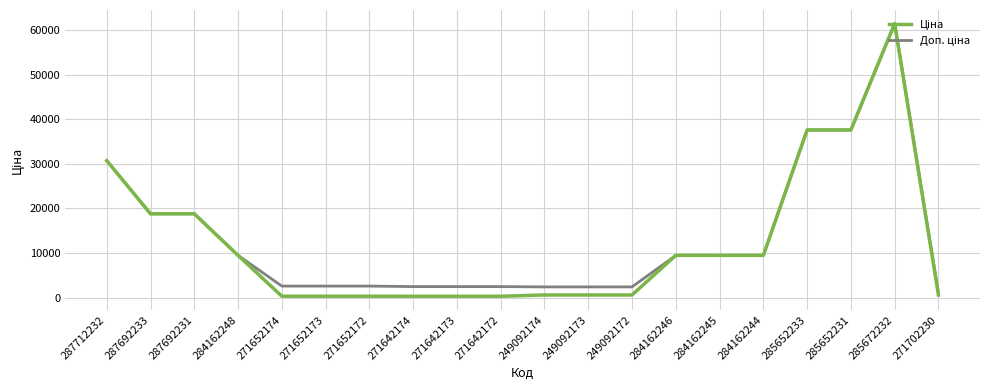

What is the total value across all series at 287692231?

37593.6